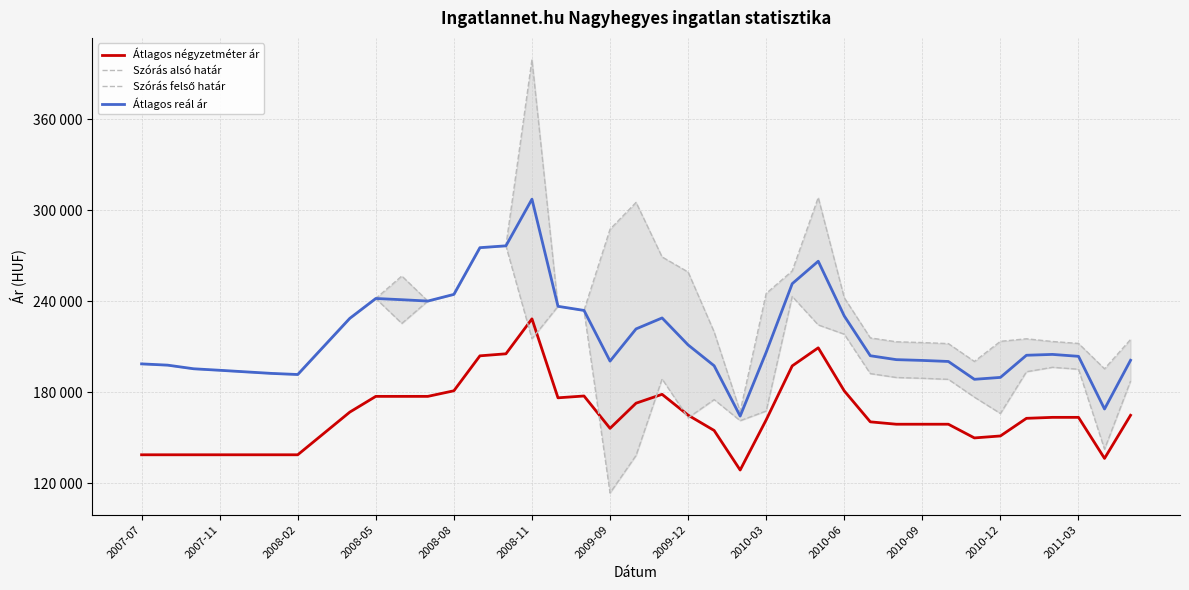

What is the difference between the second highest and second lowest values in the Átlagos négyzetméter ár series?

72943